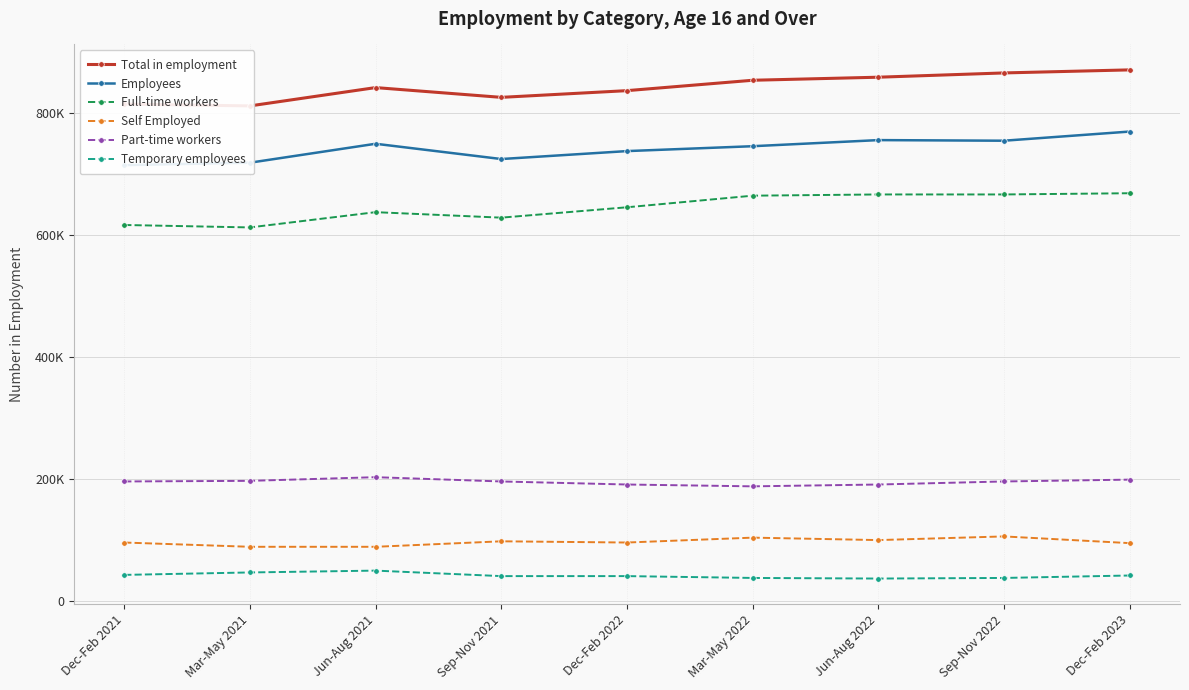

The Total in employment series shows 811000 at Mar-May 2021. True or false?

True